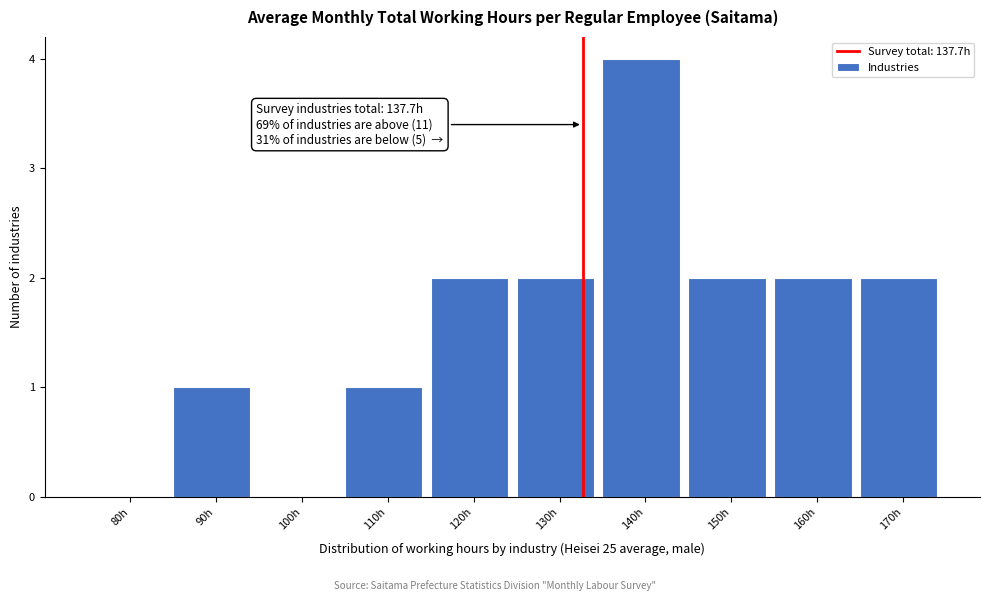

Reading left to right, extract all data points from this chart.

80h=0	90h=1	100h=0	110h=1	120h=2	130h=2	140h=4	150h=2	160h=2	170h=2